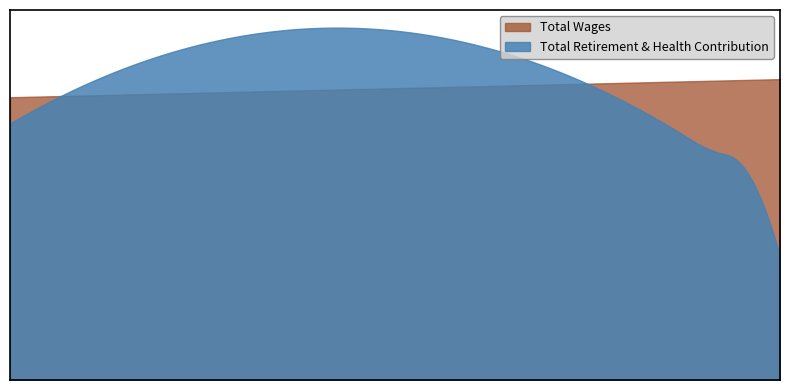

Which series has the widest spread of values?

Total Retirement & Health Contribution